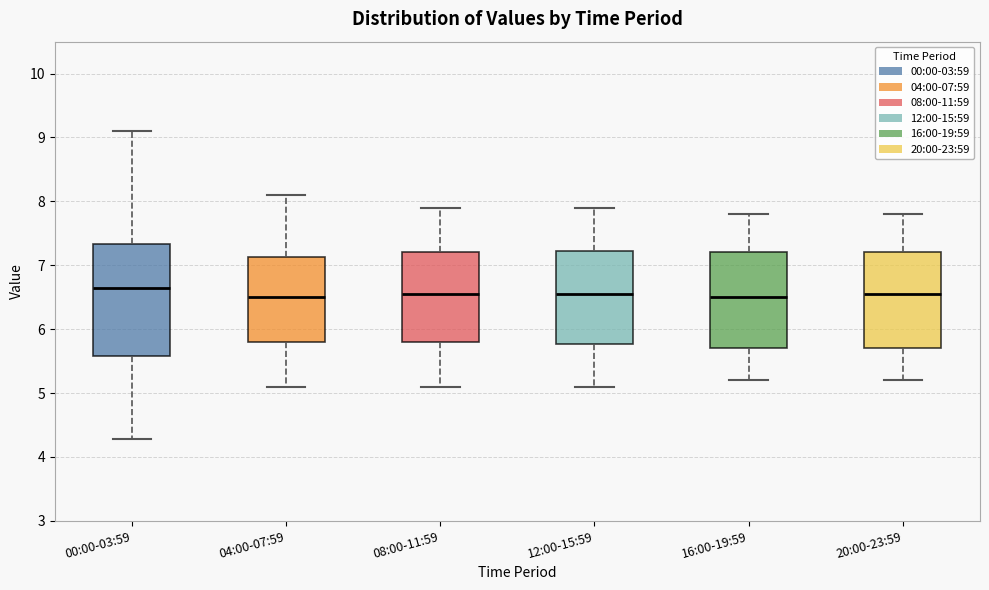

Reading left to right, transcribe this box plot: for each box, give where its median line is, the range the box spans, and where its two whiskers end, as read against the y-axis. The values are not printed on the chart, so give them approximately, as read against the axis.

00:00-03:59: median 6.6, box 5.6 to 7.3, whiskers 4.3 to 9.1
04:00-07:59: median 6.5, box 5.8 to 7.1, whiskers 5.1 to 8.1
08:00-11:59: median 6.6, box 5.8 to 7.2, whiskers 5.1 to 7.9
12:00-15:59: median 6.6, box 5.8 to 7.2, whiskers 5.1 to 7.9
16:00-19:59: median 6.5, box 5.7 to 7.2, whiskers 5.2 to 7.8
20:00-23:59: median 6.6, box 5.7 to 7.2, whiskers 5.2 to 7.8